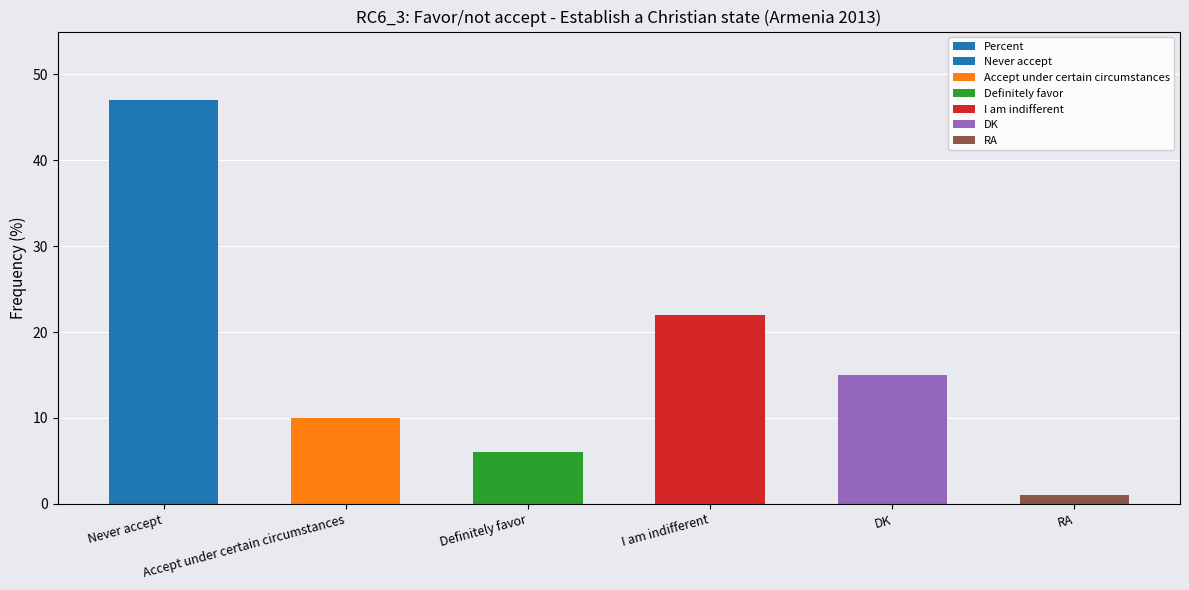

Reading left to right, transcribe all the data shown in this chart.

Never accept=47	Accept under certain circumstances=10	Definitely favor=6	I am indifferent=22	DK=15	RA=1